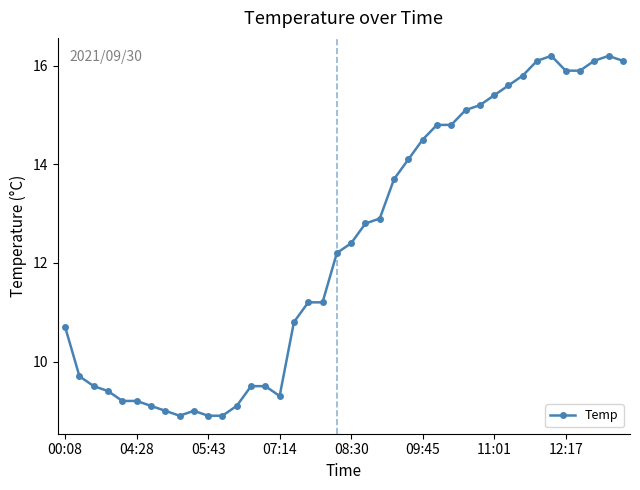

What is the maximum value shown in the chart?

16.2